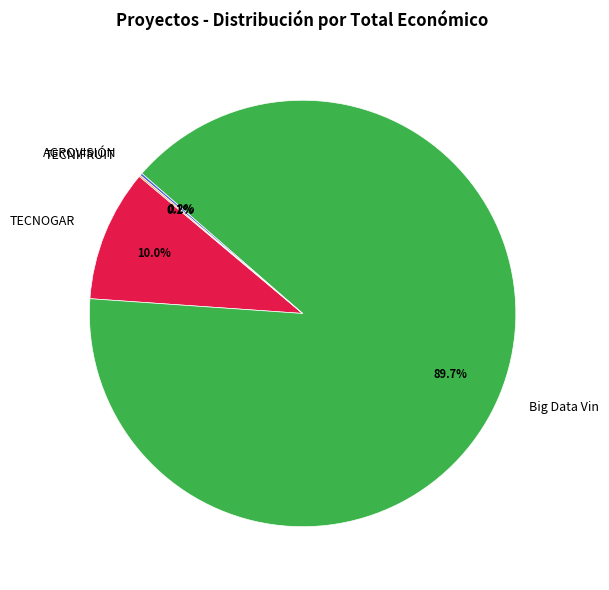

Which category accounts for the majority?

Big Data Vin